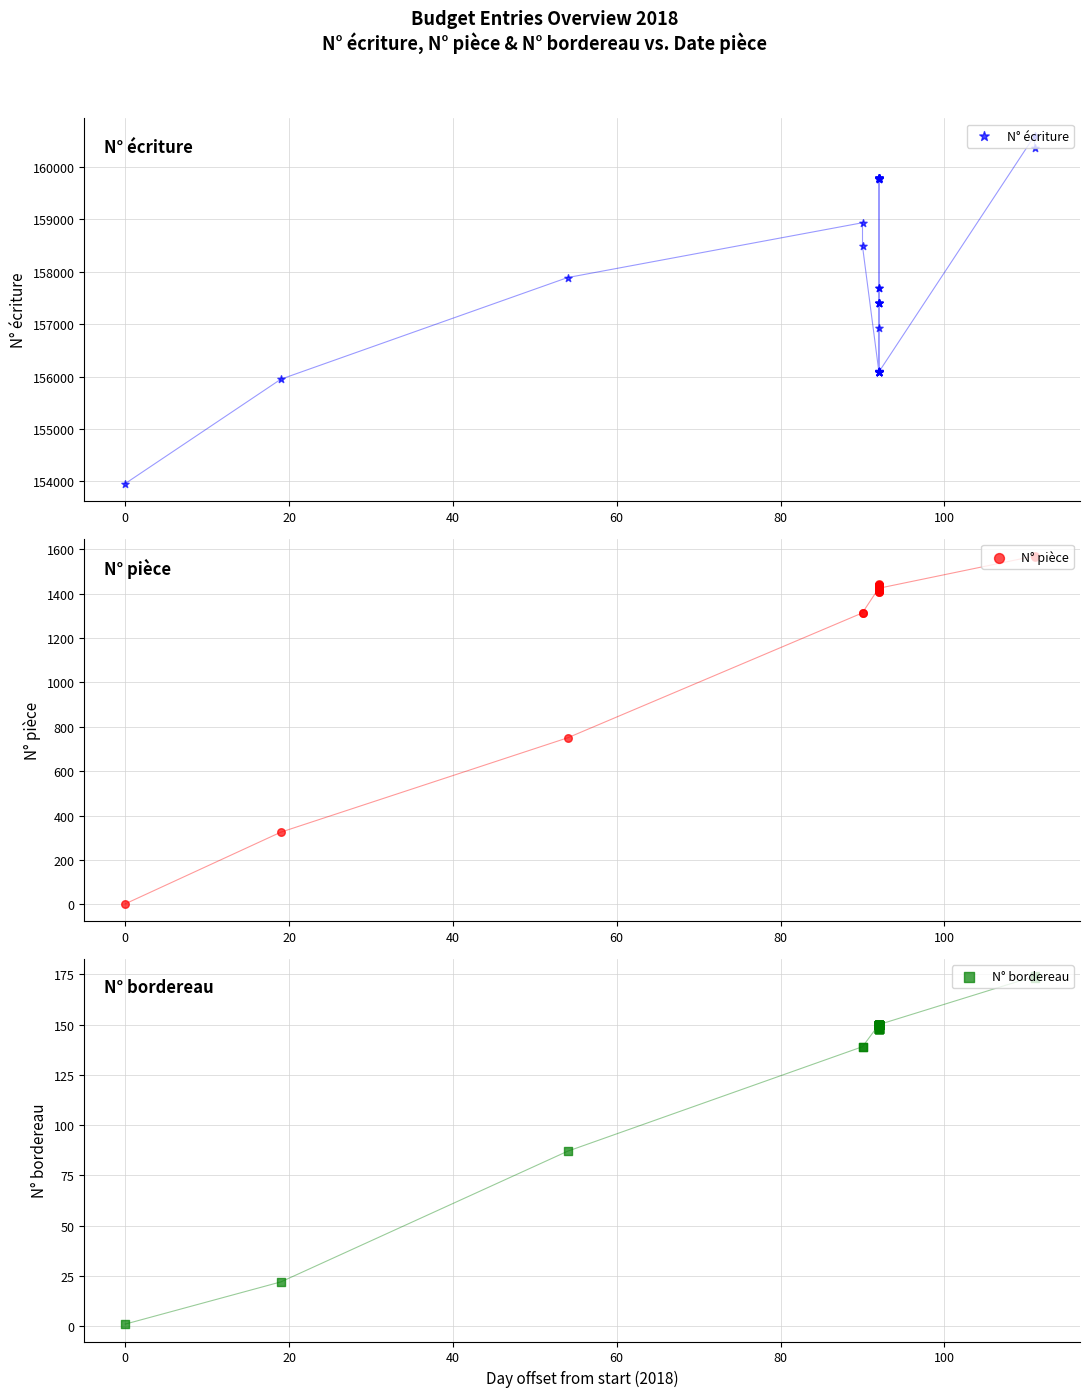

Which series has the widest spread of Y values?

N° écriture